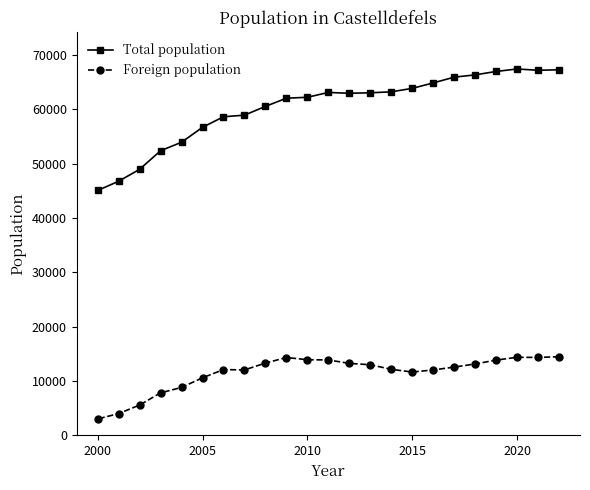

What is the sum of all Foreign population values?

264280